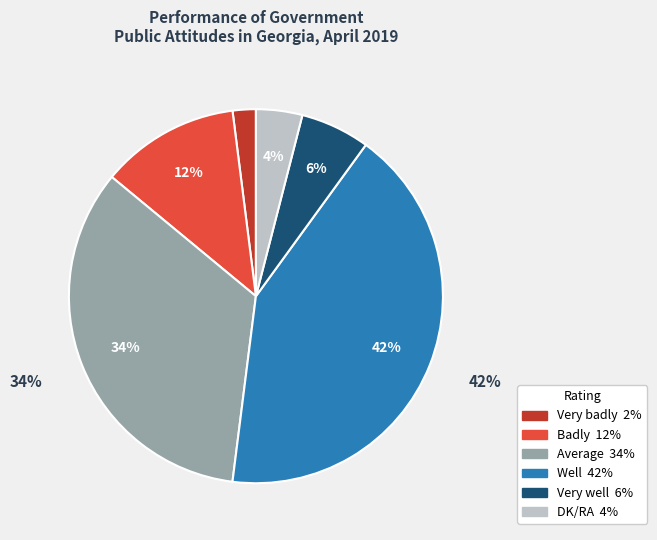

Combined, what portion of the pie is DK/RA and Well?

46.0%